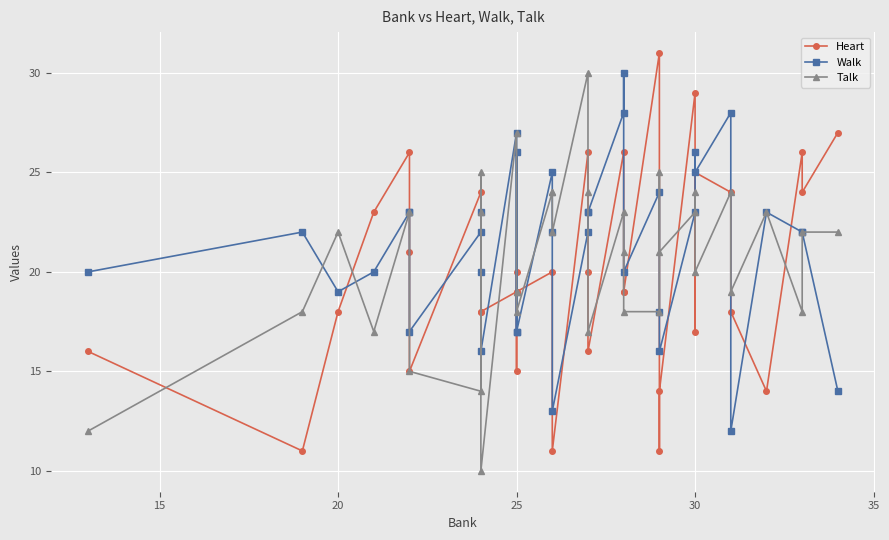

What is the difference between the maximum and second lowest values in the Walk series?

17